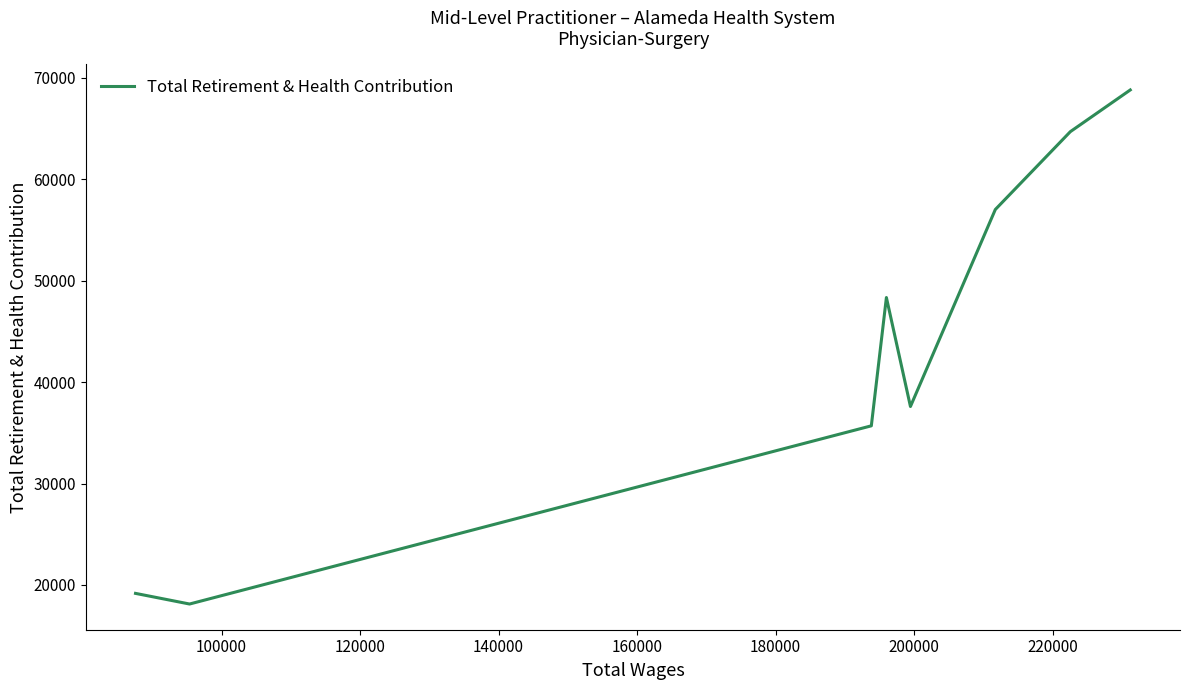

What is the difference between the maximum and minimum values?

50690